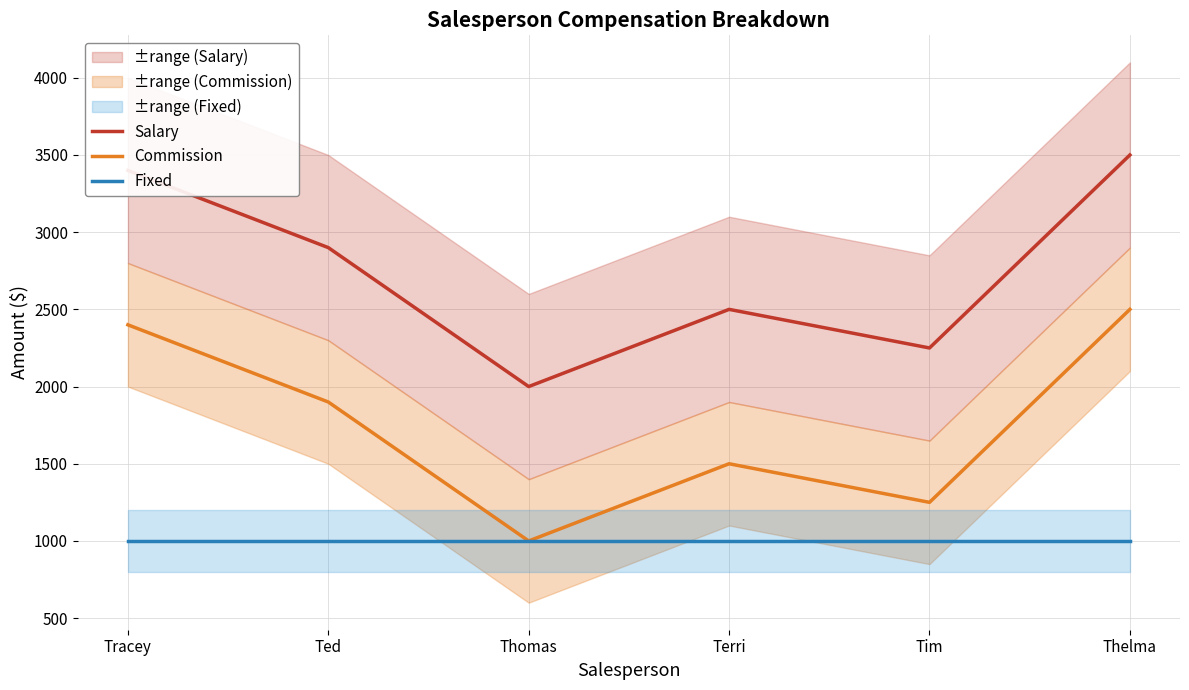

Which series has the widest spread of values?

Salary